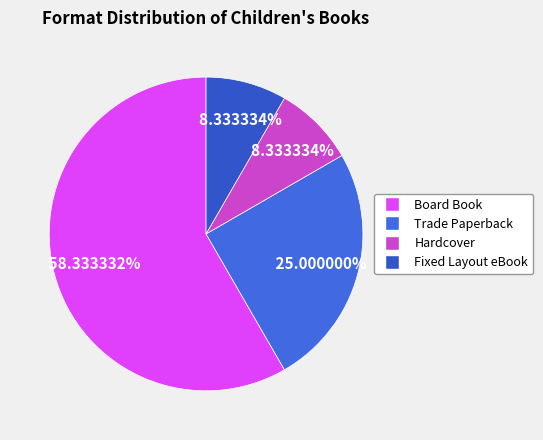

What is the majority slice?

Board Book